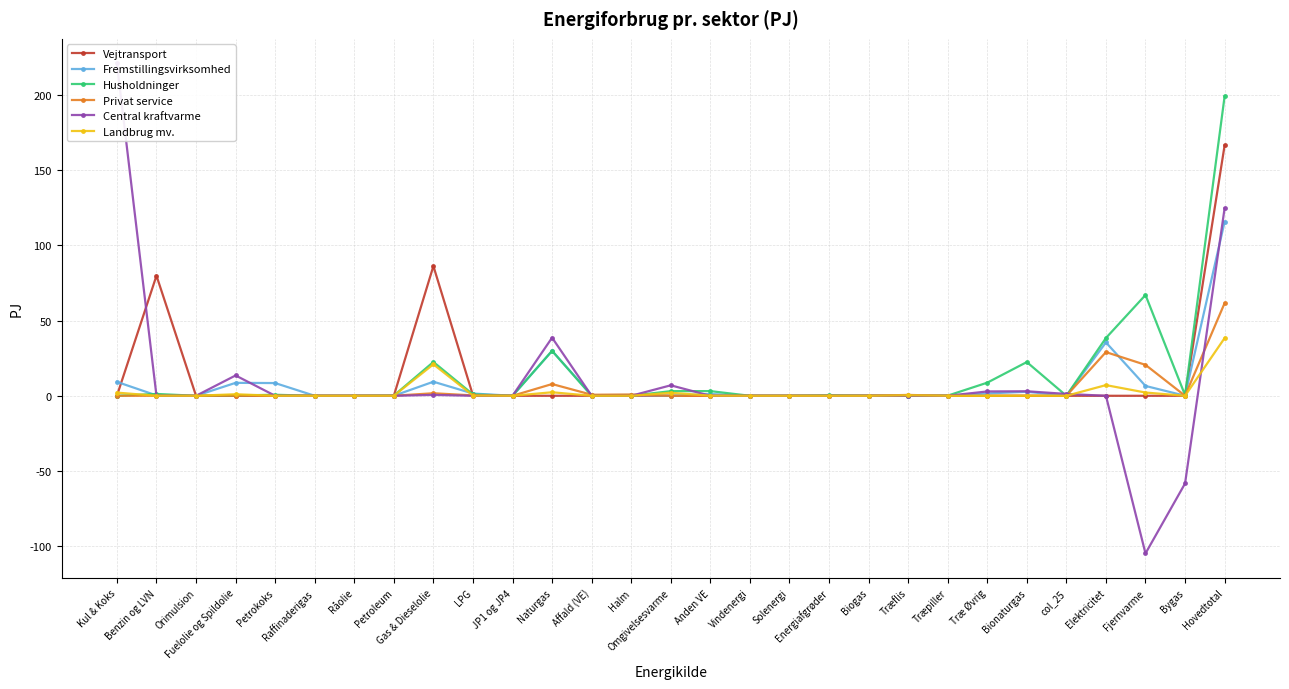

What are all the series names shown in the legend?

Vejtransport, Fremstillingsvirksomhed, Husholdninger, Privat service, Central kraftvarme, Landbrug mv.